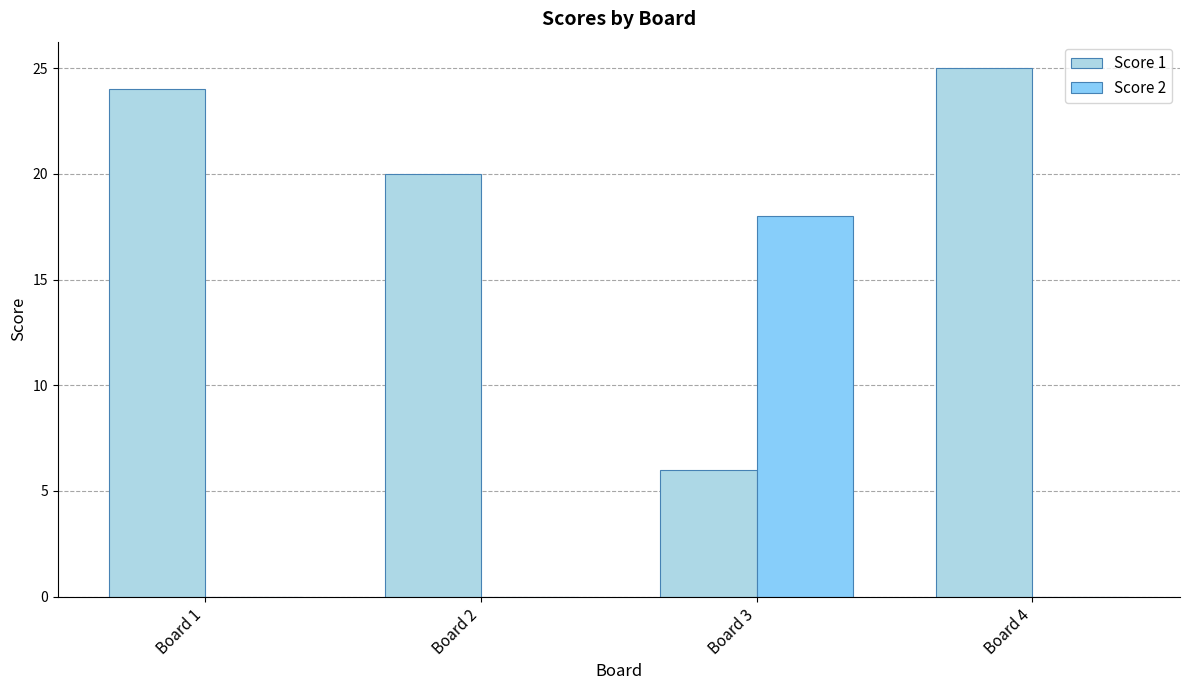

At which label does Score 2 reach its peak?

Board 3